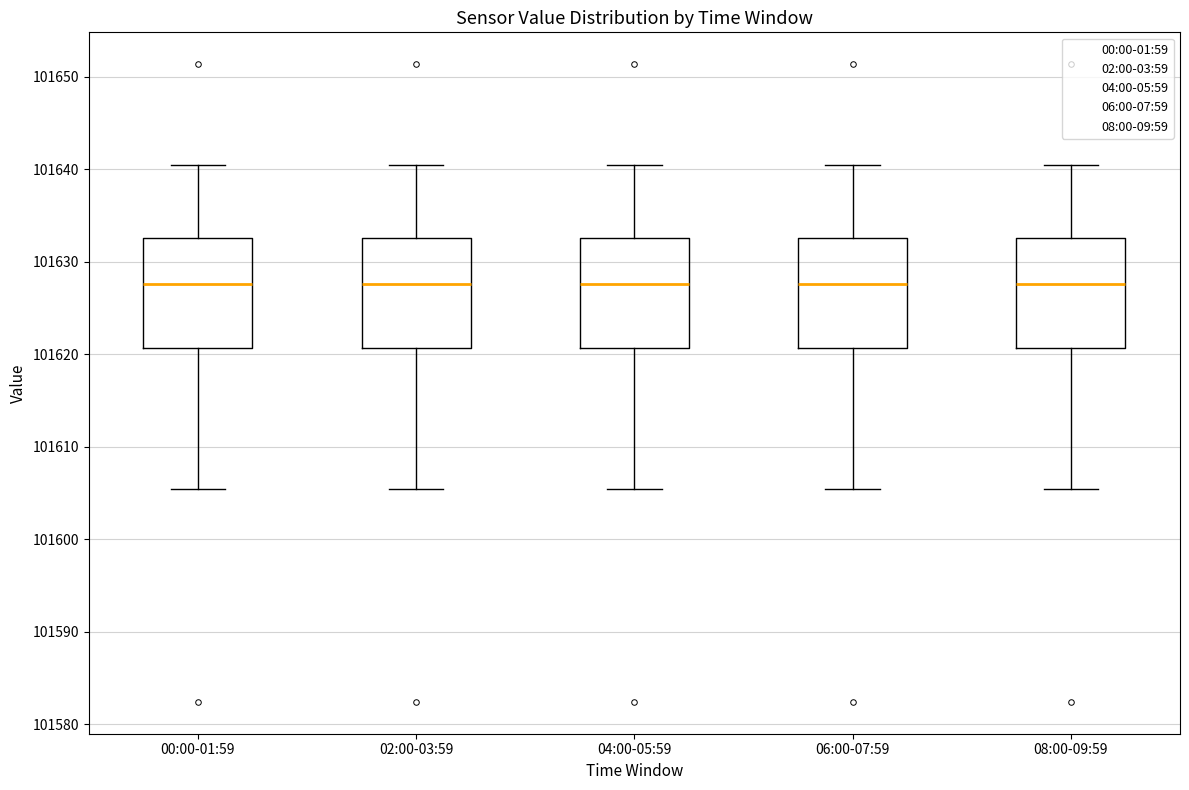

Where does the median line of the box for 02:00-03:59 sit on the y-axis? The values are not printed on the chart, so give them approximately, as read against the axis.

101628